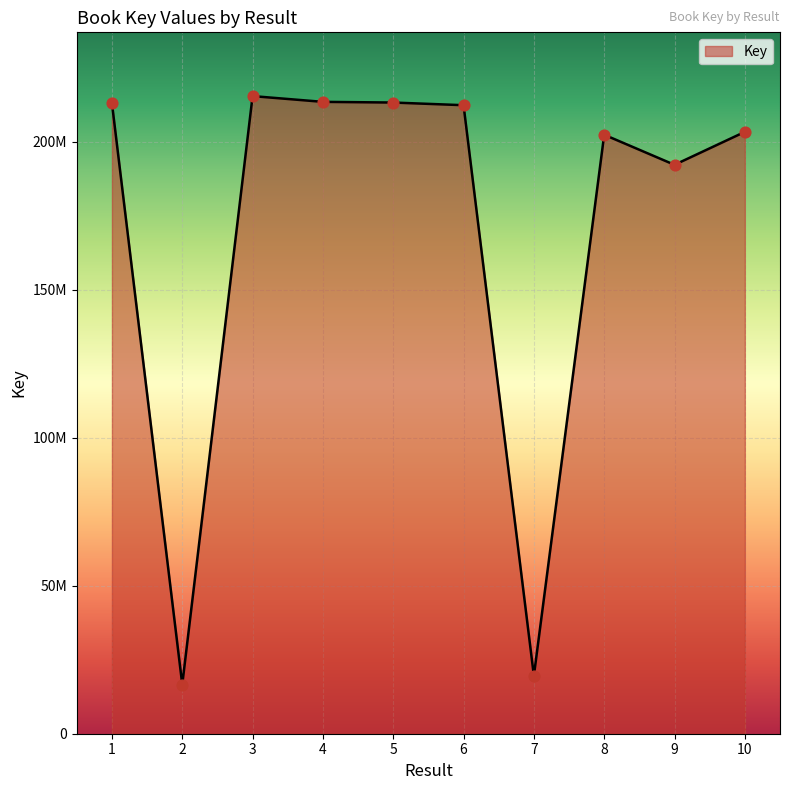

Which has a higher value, 5 or 10?

5